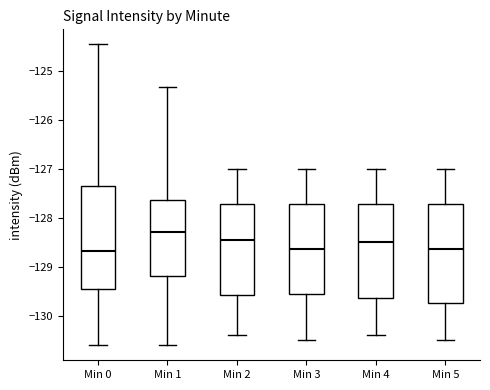

Reading left to right, read every box against the y-axis: the position of its median line, the range the box covers, and the ends of its whiskers. The values are not printed on the chart, so give them approximately, as read against the axis.

Min 0: median -128.7, box -129.5 to -127.4, whiskers -130.6 to -124.5
Min 1: median -128.3, box -129.2 to -127.6, whiskers -130.6 to -125.3
Min 2: median -128.4, box -129.6 to -127.7, whiskers -130.4 to -127.0
Min 3: median -128.6, box -129.5 to -127.7, whiskers -130.5 to -127.0
Min 4: median -128.5, box -129.6 to -127.7, whiskers -130.4 to -127.0
Min 5: median -128.6, box -129.7 to -127.7, whiskers -130.5 to -127.0